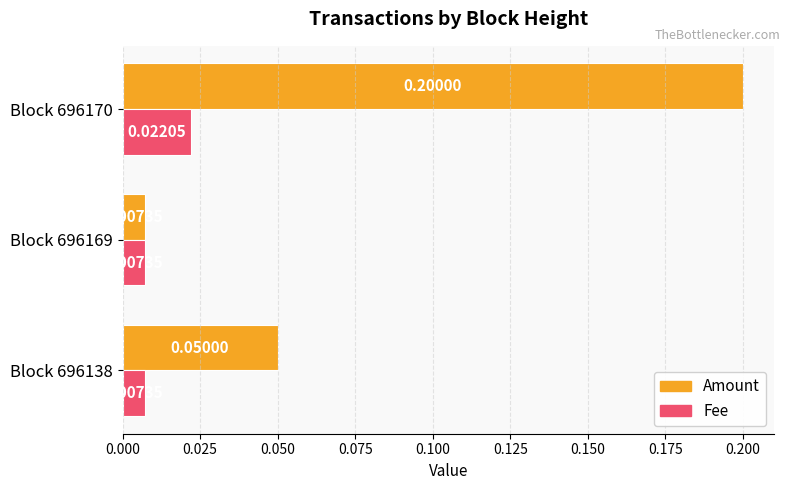

Which series has the largest range (max minus min)?

Amount